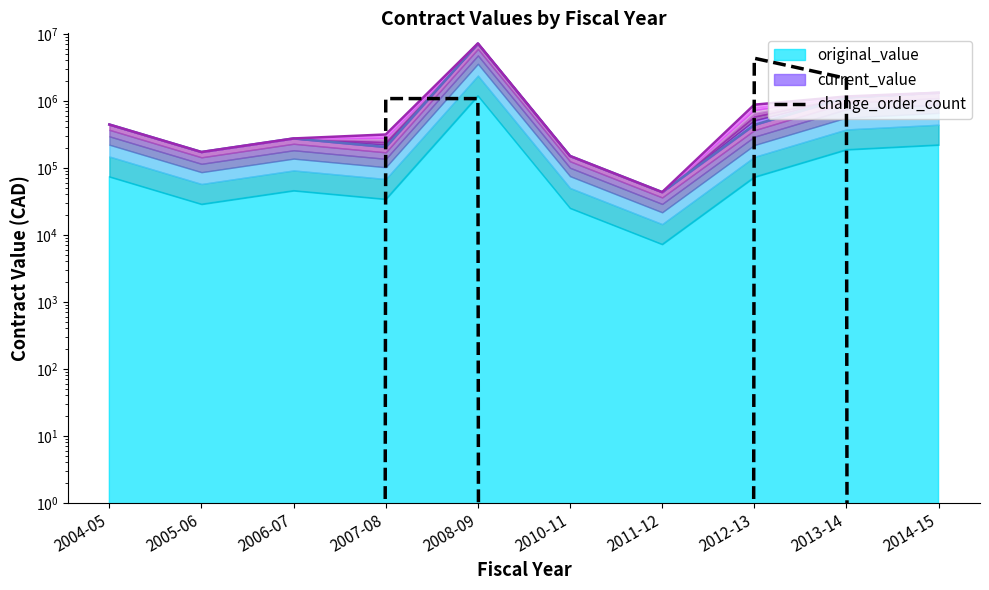

What is the label of the 3rd point from the right?

2012-13